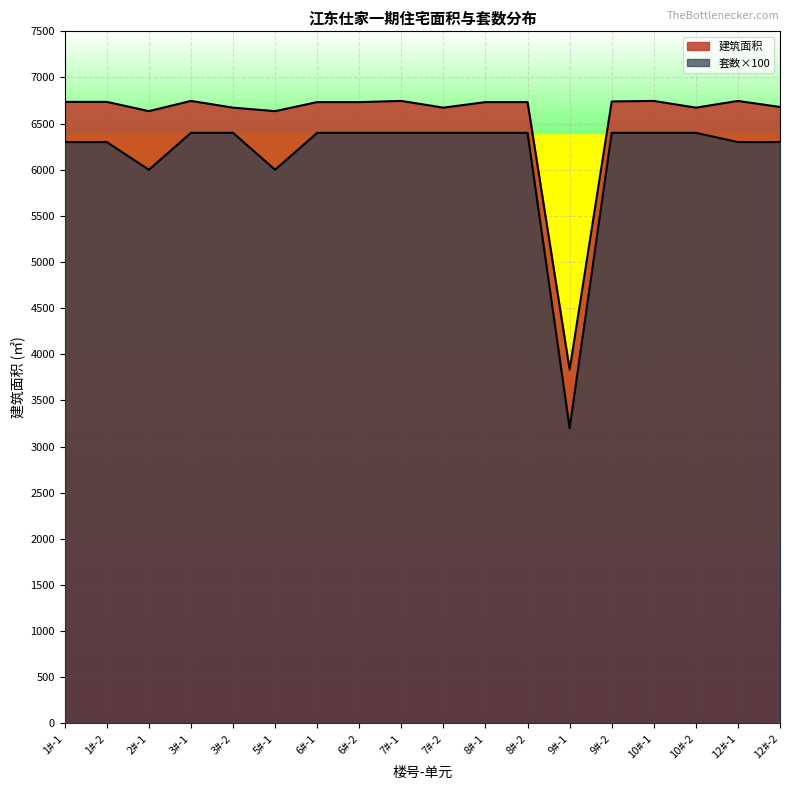

What position from the left is 3#-1?

4